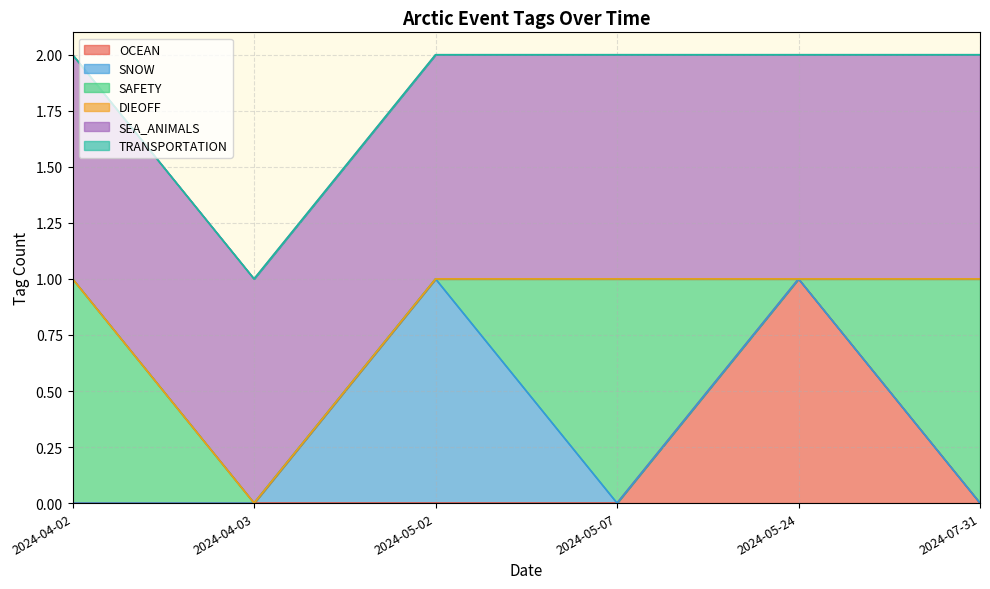

True or false: SAFETY and TRANSPORTATION cross at least once.

False